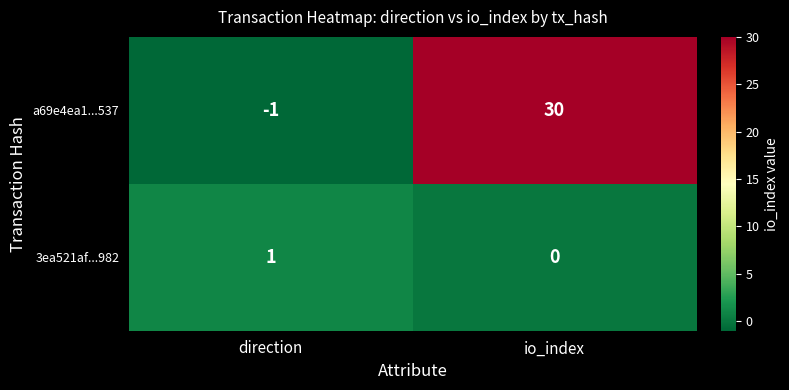

Which series has the largest total across all categories?

a69e4ea1...537